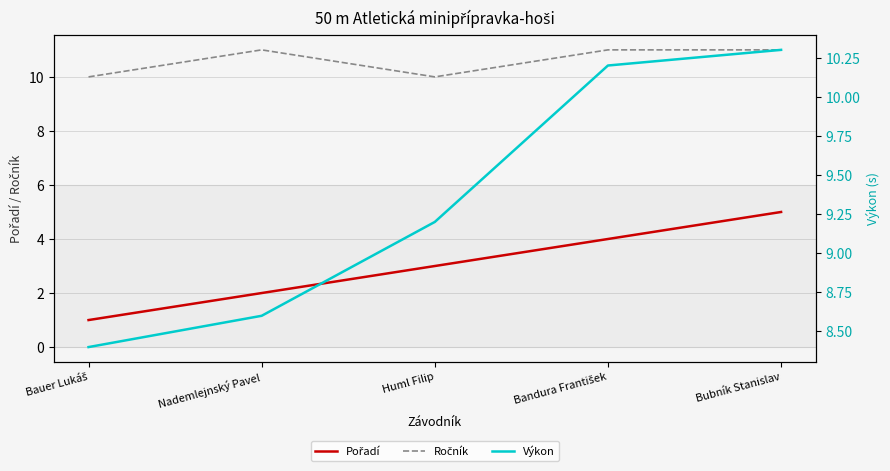

What is the difference between the second highest and second lowest values in the Výkon series?

1.6